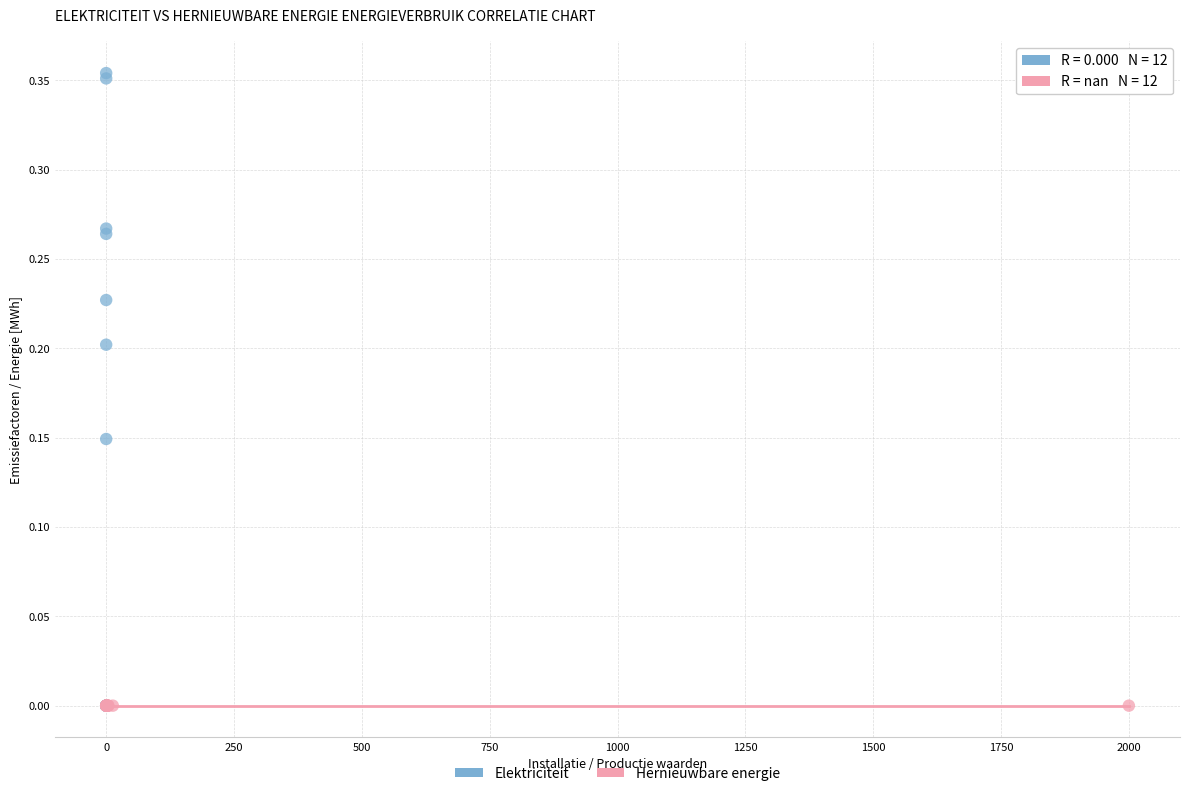

What are all the series names shown in the legend?

Elektriciteit, Hernieuwbare energie